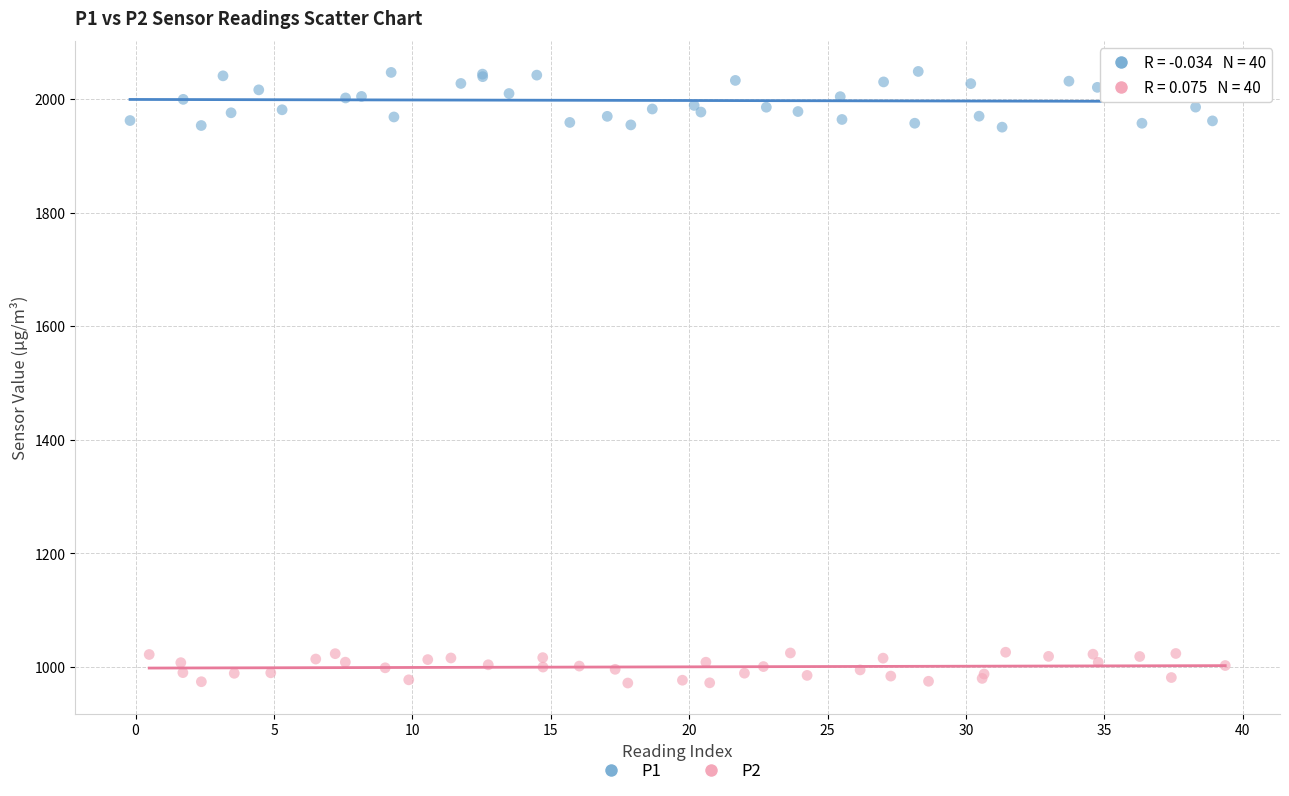

Which series has the largest Y range (max minus min)?

P1